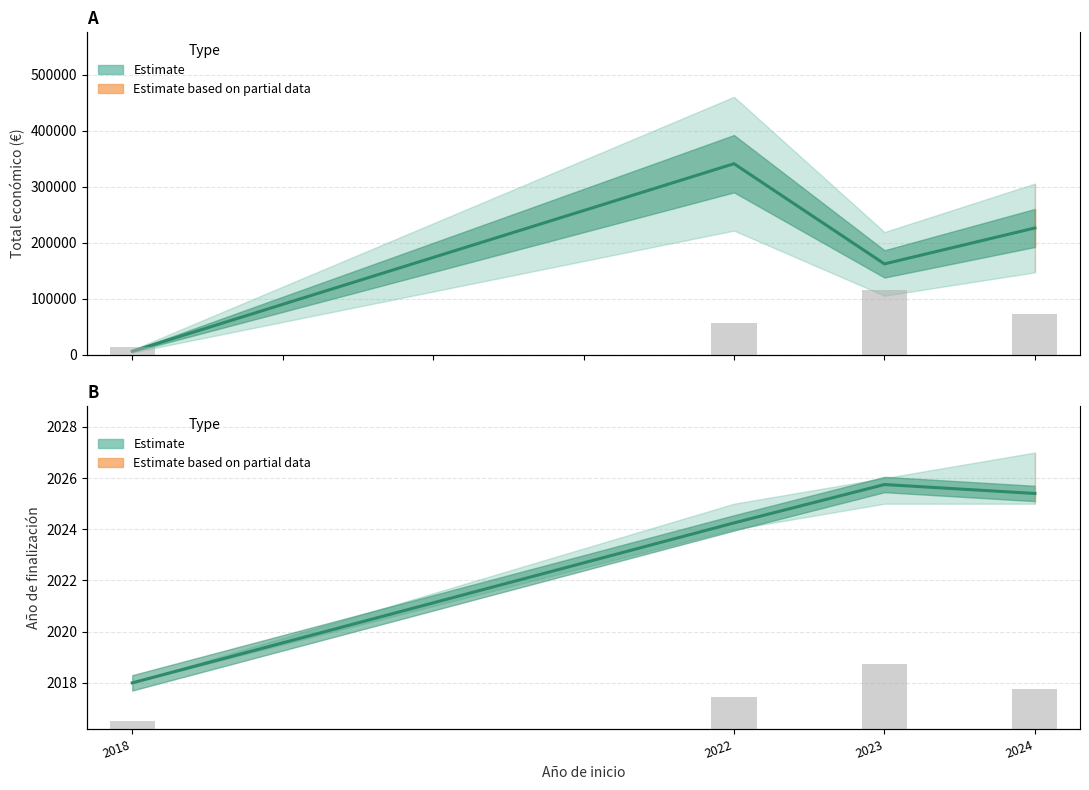

How many data points in Project count are above 200000?

1